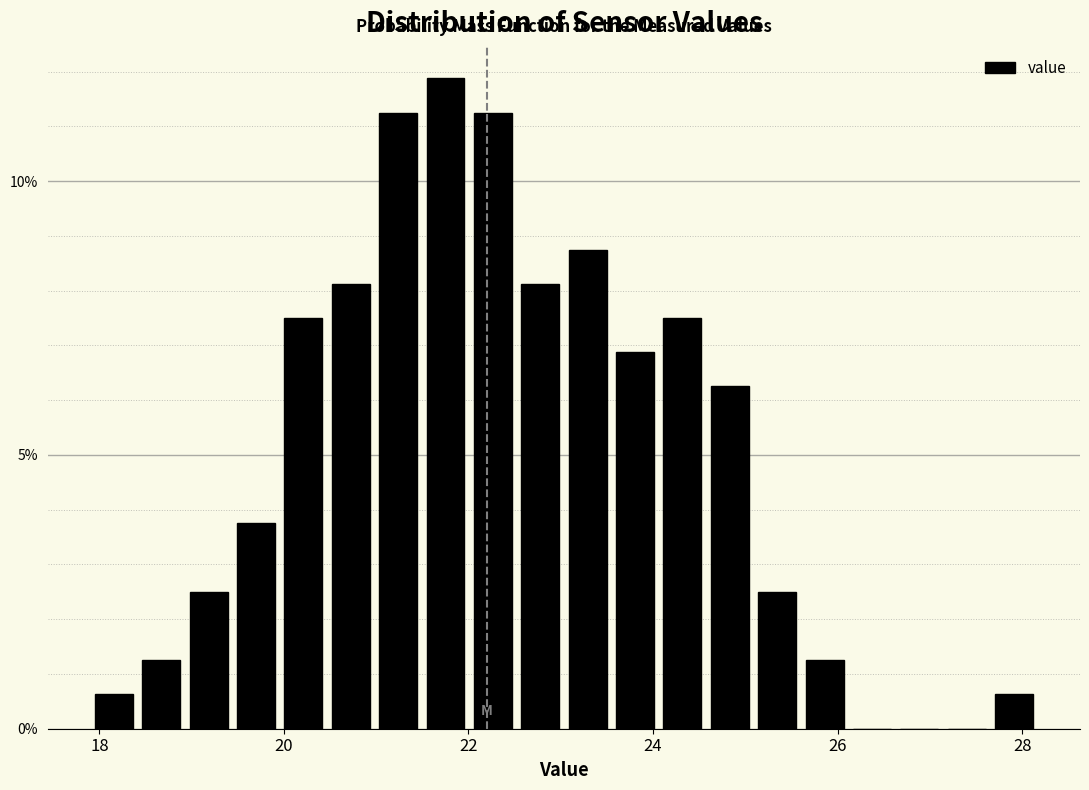

Read against the x-axis, roughly where is the centre of the tallest bar?

21.8